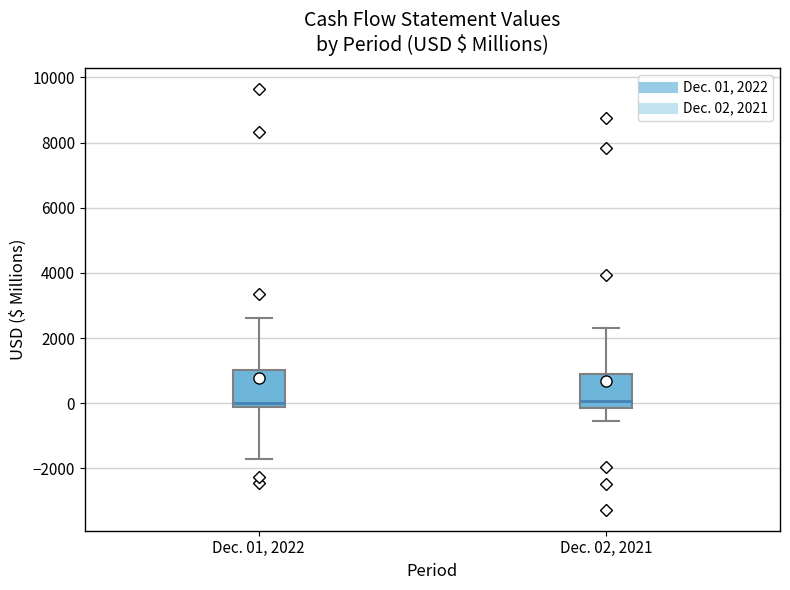

Reading left to right, read every box against the y-axis: the position of its median line, the range the box covers, and the ends of its whiskers. The values are not printed on the chart, so give them approximately, as read against the axis.

Dec. 01, 2022: median 0, box -200 to 1000, whiskers -1600 to 2600
Dec. 02, 2021: median 0, box -200 to 1000, whiskers -600 to 2400